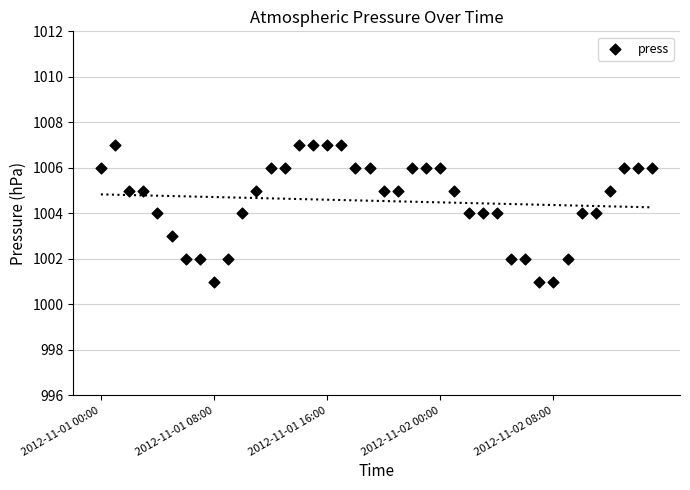

What is the range of Y values (max minus min)?

6